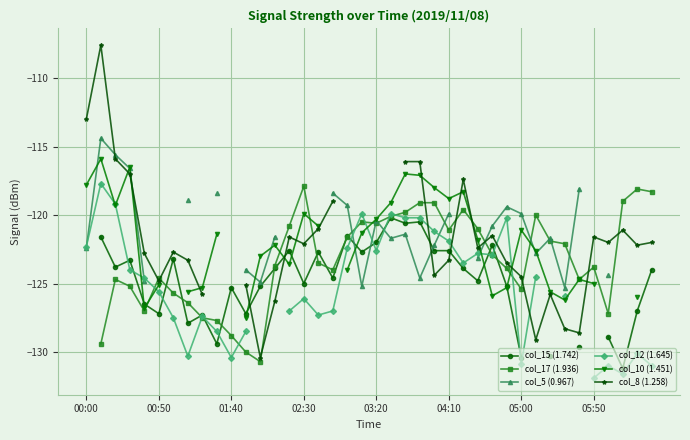

How many series are shown in this chart?

6